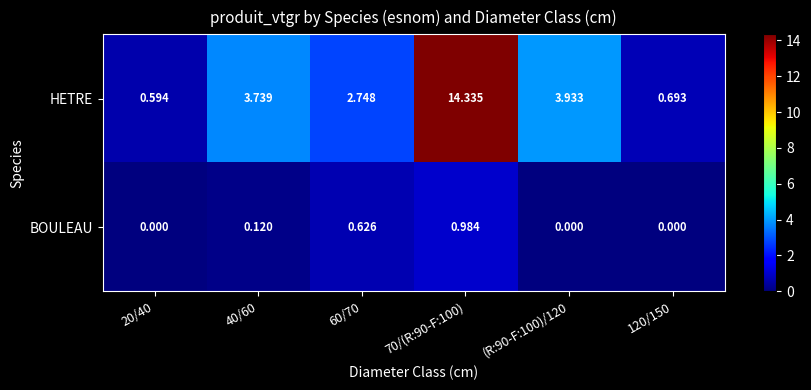

Between 70/(R:90-F:100) and 120/150, which series saw the biggest shift?

HETRE